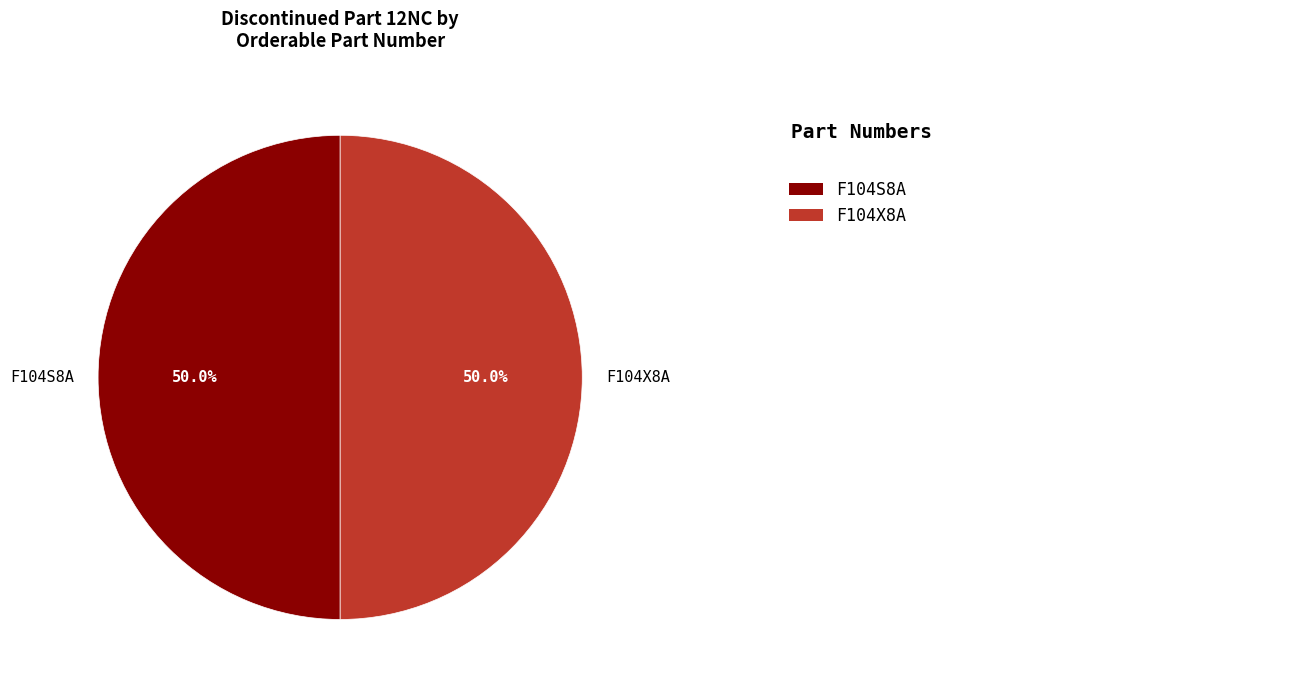

The F104X8A slice represents 50% of the pie. True or false?

True